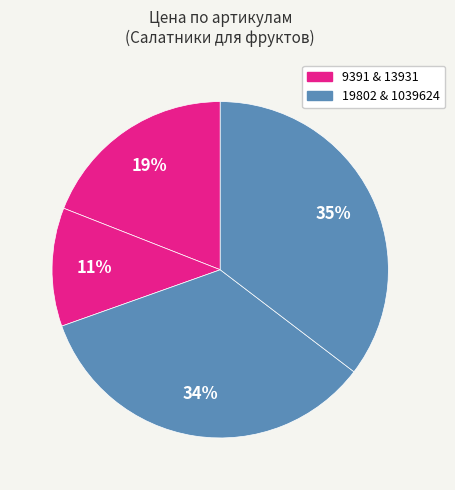

How many segments does this pie chart have?

4